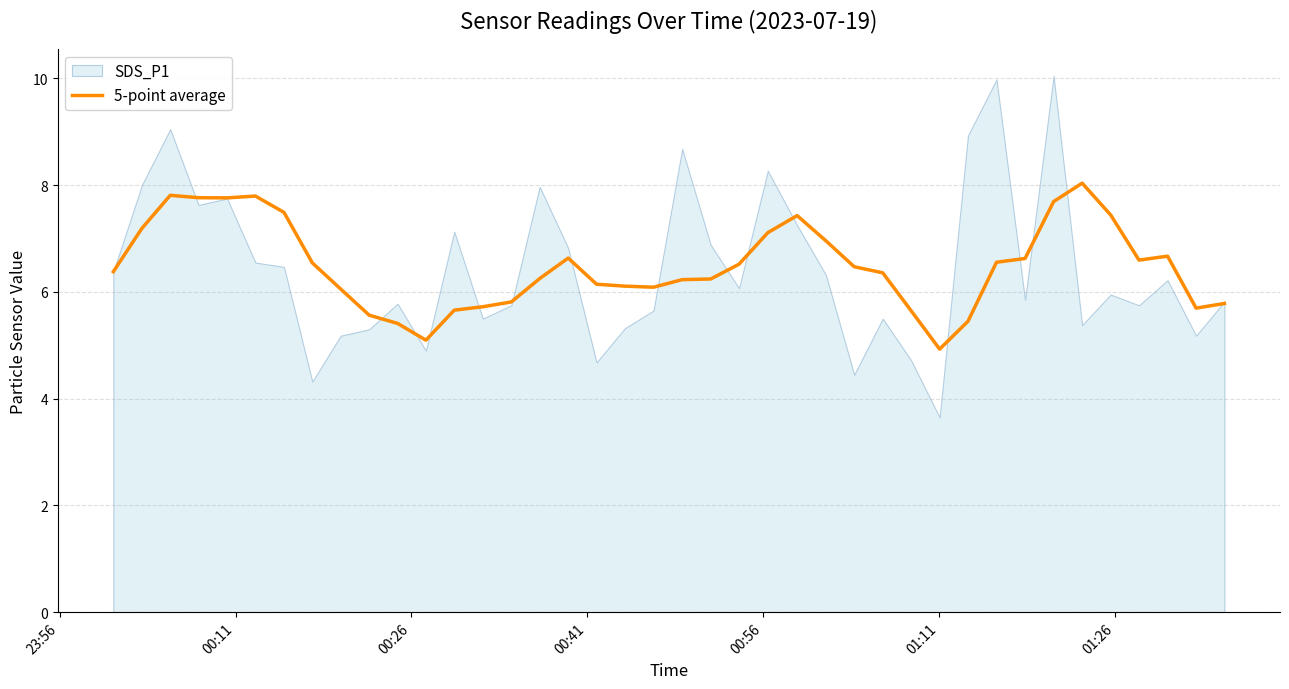

What is the maximum value for 5-point average?

8.0